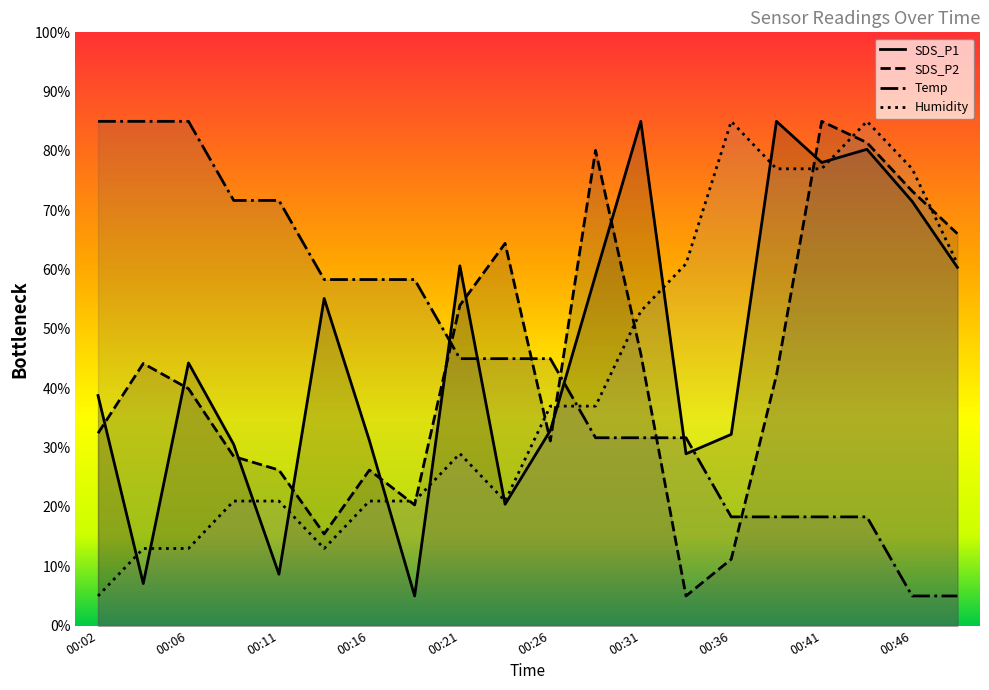

Reading left to right, list all the values displayed in this chart.

SDS_P1: 38.8	7.1	44.3	30.5	8.7	55.1	31.2	5.0	60.6	20.5	32.9	59.1	85.0	29.0	32.2	85.0	78.1	80.3	71.5	60.4
SDS_P2: 32.4	44.2	39.9	28.5	26.2	15.4	26.2	20.3	54.0	64.4	31.1	80.1	45.8	5.0	11.2	42.2	85.0	81.4	73.2	66.1
Temp: 85.0	85.0	85.0	71.7	71.7	58.3	58.3	58.3	45.0	45.0	45.0	31.7	31.7	31.7	18.3	18.3	18.3	18.3	5.0	5.0
Humidity: 5.0	13.0	13.0	21.0	21.0	13.0	21.0	21.0	29.0	21.0	37.0	37.0	53.0	61.0	85.0	77.0	77.0	85.0	77.0	61.0